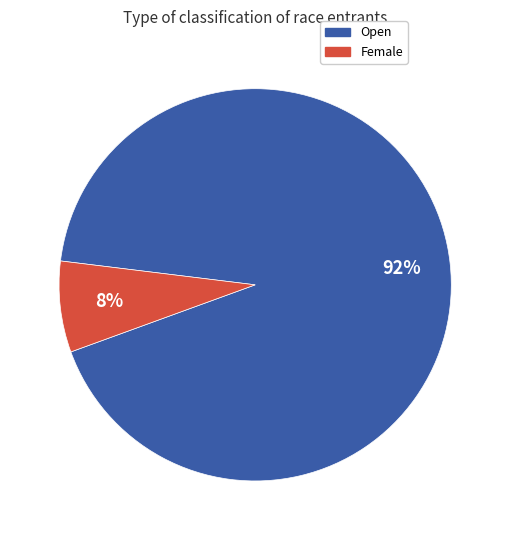

Does any single category account for the majority?

Yes